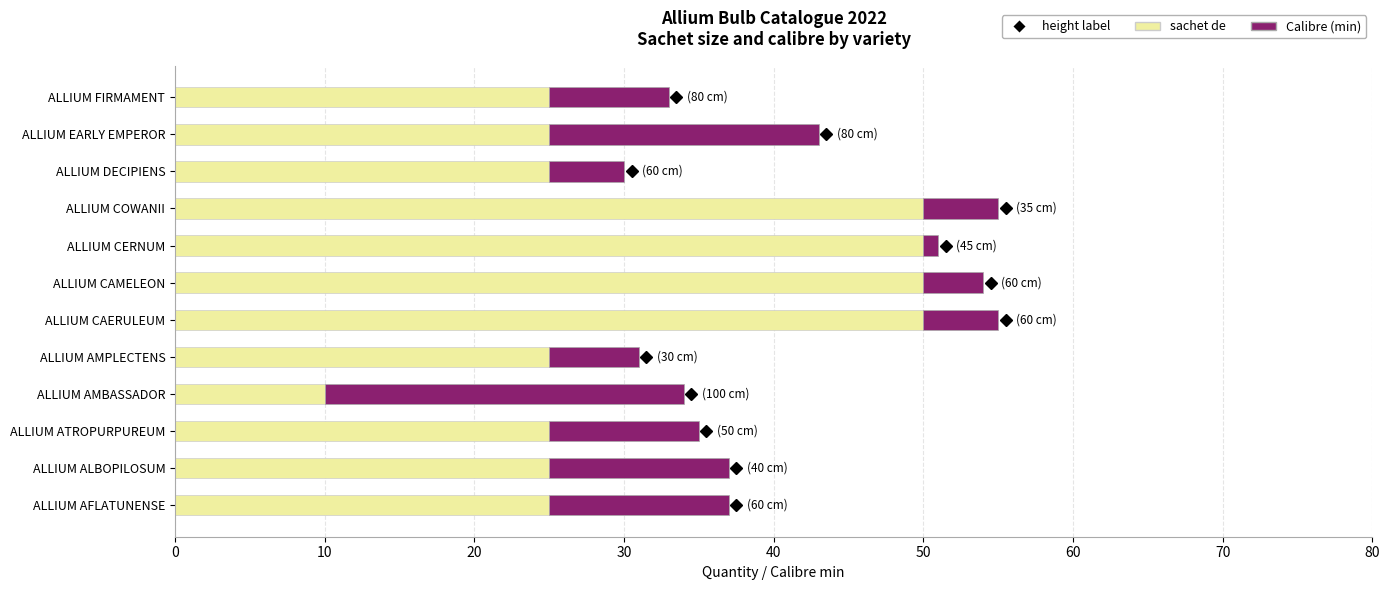

What is the total value across all series at ALLIUM CAERULEUM?

55